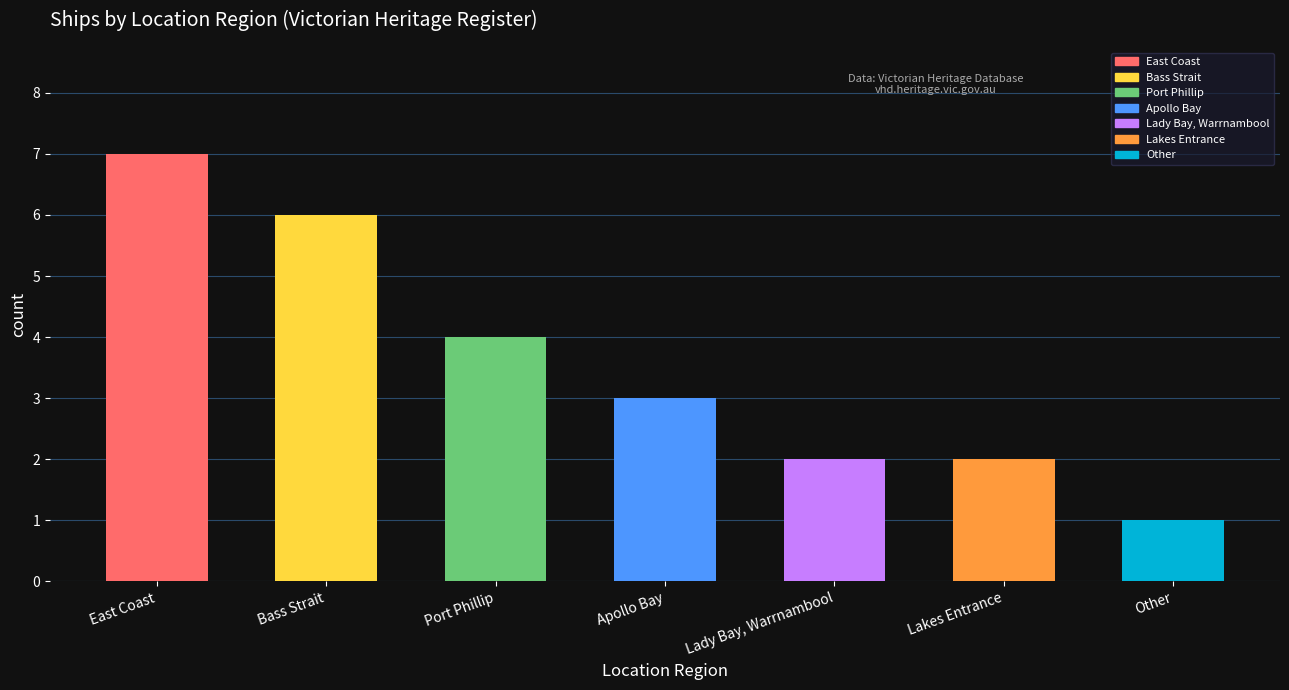

The chart shows a value of 1 at Lakes Entrance. True or false?

False